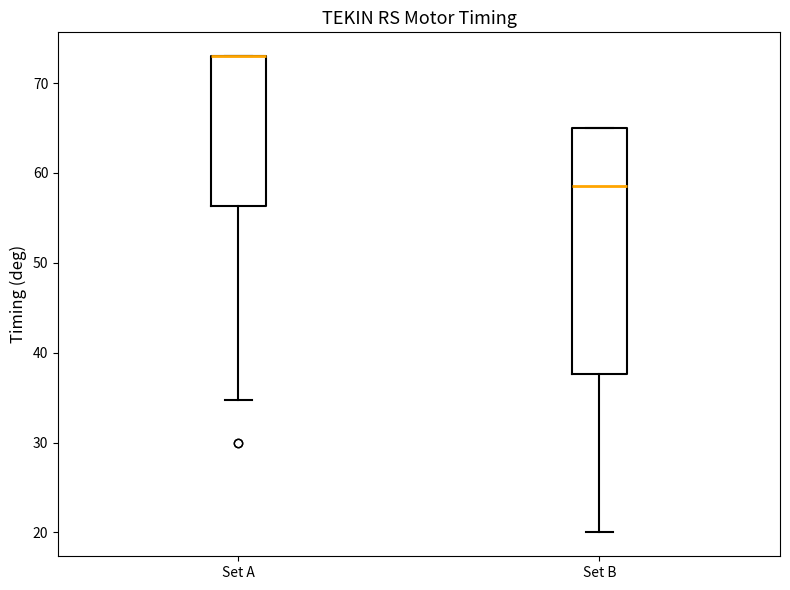

Which box is the tallest, from its lower edge to its upper edge?

Set B